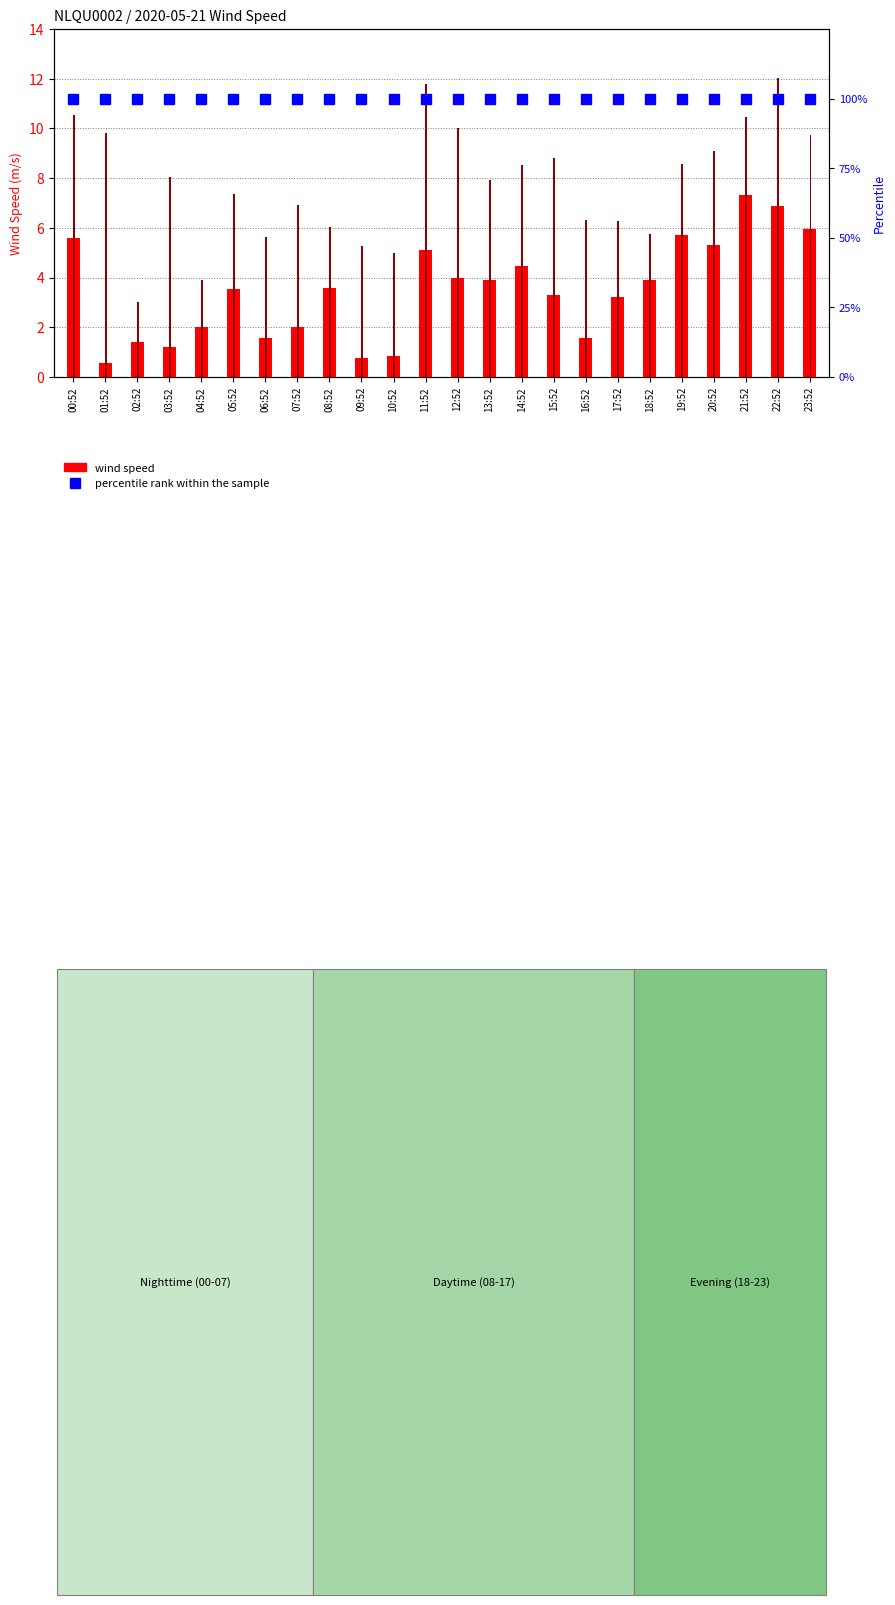

Reading left to right, what are all the values shown in this chart?

wind speed: 00:52=5.6	01:52=0.6	02:52=1.4	03:52=1.2	04:52=2.0	05:52=3.6	06:52=1.6	07:52=2.0	08:52=3.6	09:52=0.8	10:52=0.9	11:52=5.1	12:52=4.0	13:52=3.9	14:52=4.5	15:52=3.3	16:52=1.6	17:52=3.2	18:52=3.9	19:52=5.7	20:52=5.3	21:52=7.3	22:52=6.9	23:52=5.9
wind speed gust: 00:52=10.5	01:52=9.8	02:52=3.0	03:52=8.1	04:52=3.9	05:52=7.4	06:52=5.6	07:52=6.9	08:52=6.0	09:52=5.3	10:52=5.0	11:52=11.8	12:52=10.0	13:52=7.9	14:52=8.5	15:52=8.8	16:52=6.3	17:52=6.3	18:52=5.8	19:52=8.6	20:52=9.1	21:52=10.5	22:52=12.0	23:52=9.8
percentile rank within the sample: 00:52=100.0	01:52=100.0	02:52=100.0	03:52=100.0	04:52=100.0	05:52=100.0	06:52=100.0	07:52=100.0	08:52=100.0	09:52=100.0	10:52=100.0	11:52=100.0	12:52=100.0	13:52=100.0	14:52=100.0	15:52=100.0	16:52=100.0	17:52=100.0	18:52=100.0	19:52=100.0	20:52=100.0	21:52=100.0	22:52=100.0	23:52=100.0